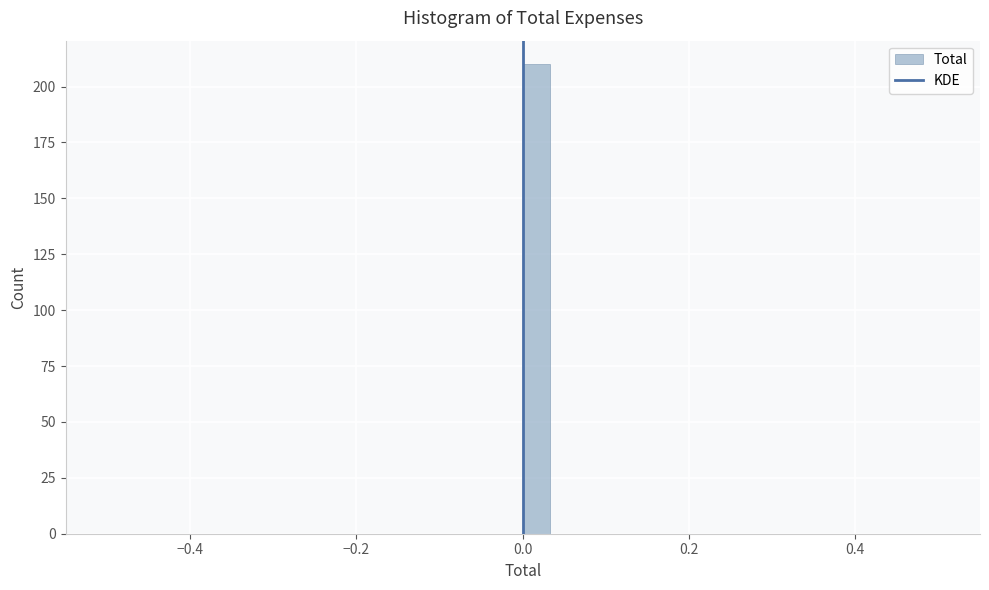

Around what value on the x-axis is the tallest bar? Give the approximate position of its centre, as read against the axis.

0.02